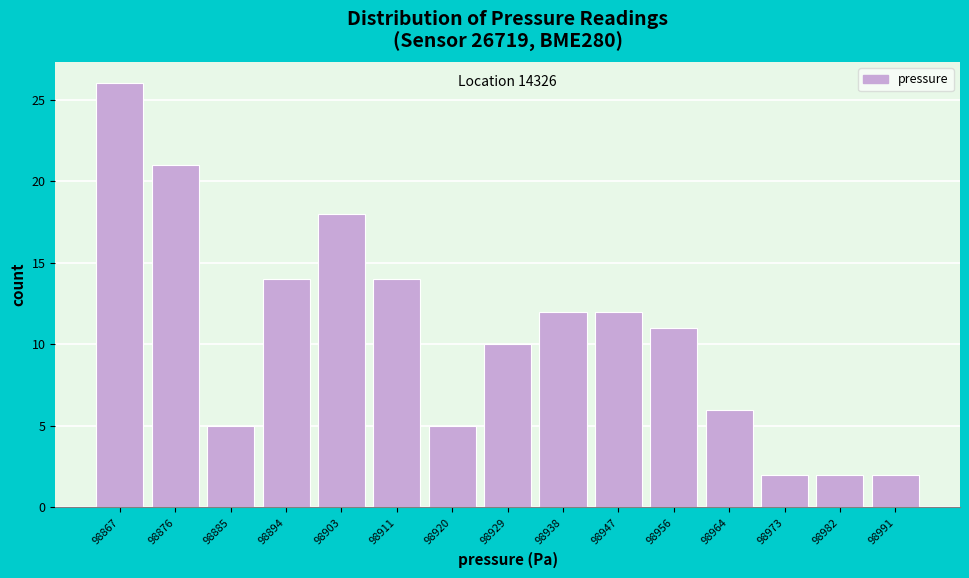

Reading right to left, transcribe all the data shown in this chart.

2	2	2	6	11	12	12	10	5	14	18	14	5	21	26